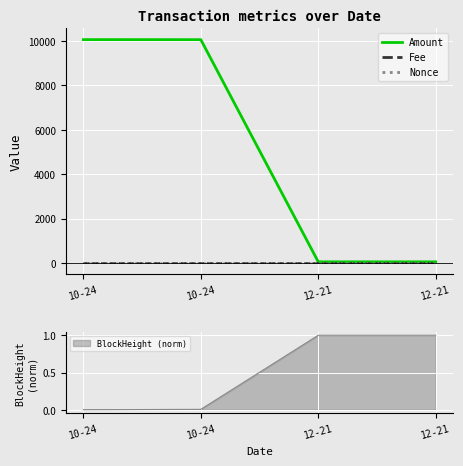

Reading right to left, transcribe all the data shown in this chart.

Amount: 12-21=54.5	12-21=54.6	10-24=10057.9	10-24=10059.0
Fee: 12-21=0.1	12-21=0.0	10-24=0.1	10-24=0.5
Nonce: 12-21=1.0	12-21=2.0	10-24=0.0	10-24=1.0